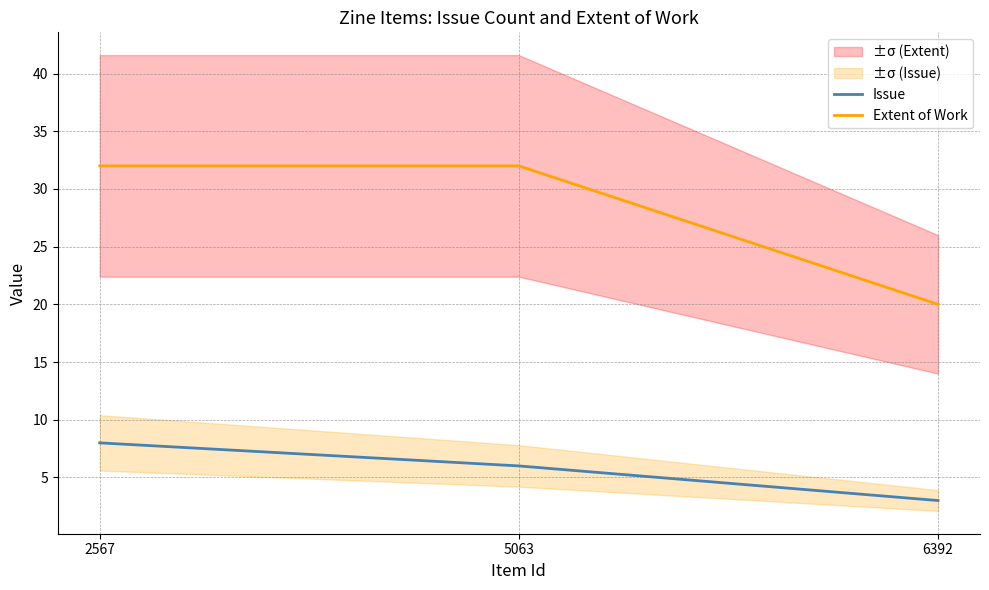

What is the value of the Extent of Work point at the 1st from the left?

32